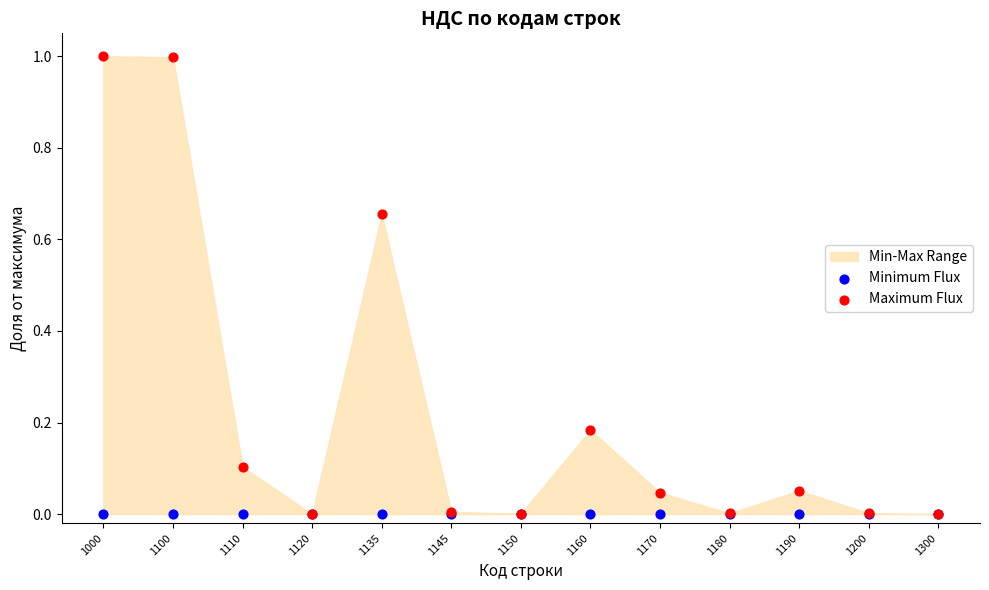

Which series has the widest spread of Y values?

Maximum Flux